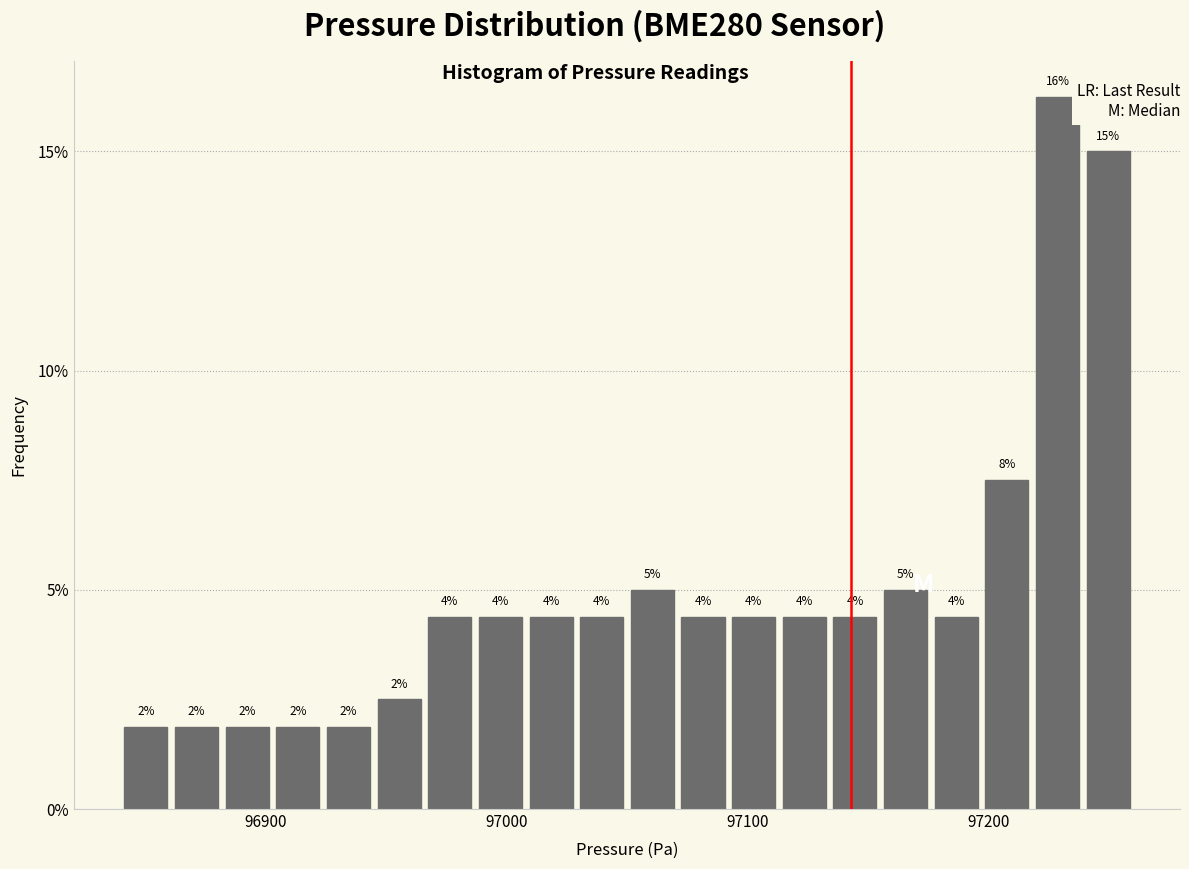

Around what value on the x-axis is the tallest bar? Give the approximate position of its centre, as read against the axis.

97230